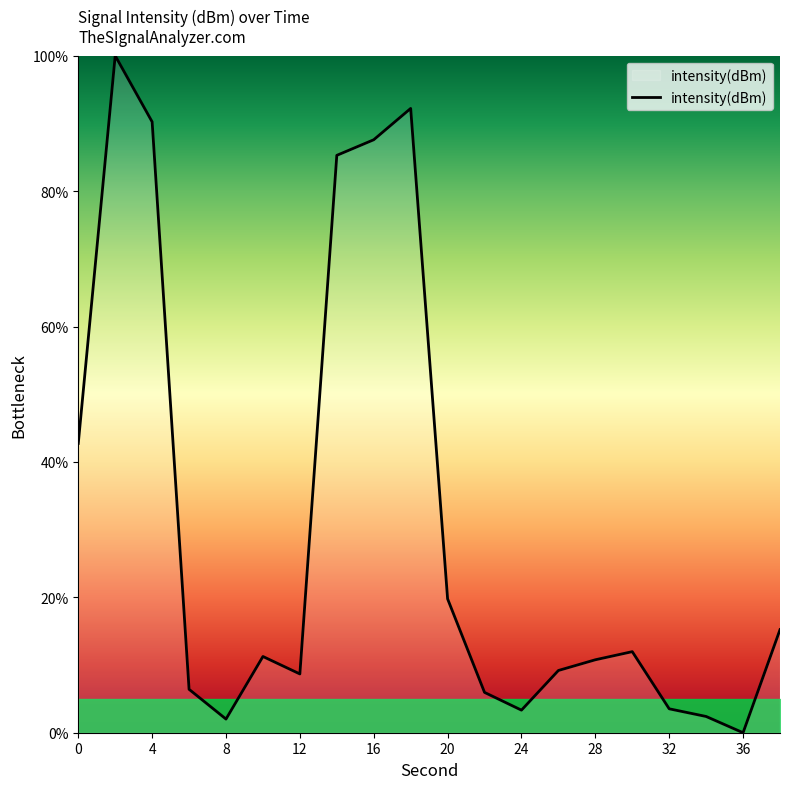

What is the maximum value shown in the chart?

100.0